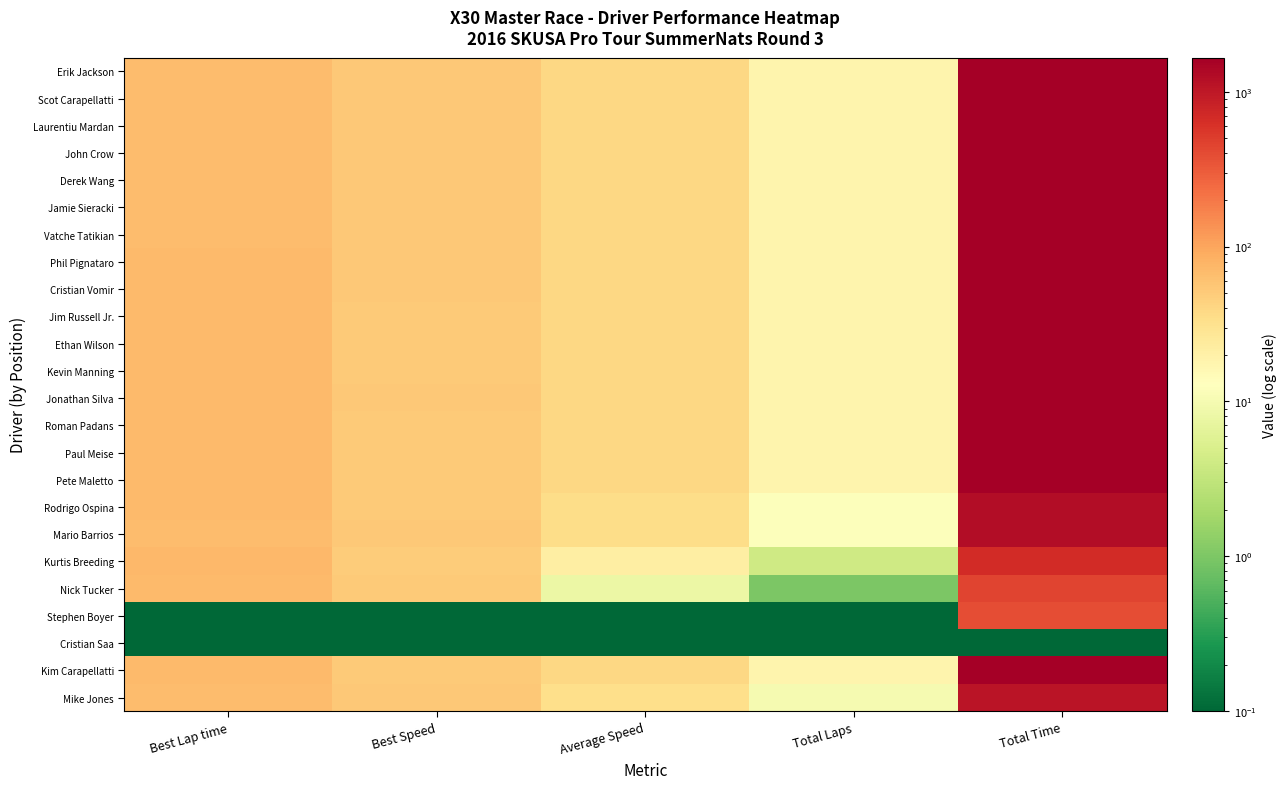

Reading right to left, extract all data points from this chart.

Erik Jackson: Total Time=1621.5	Total Laps=18.0	Average Speed=40.0	Best Speed=52.9	Best Lap time=68.1
Scot Carapellatti: Total Time=1622.3	Total Laps=18.0	Average Speed=39.9	Best Speed=52.8	Best Lap time=68.2
Laurentiu Mardan: Total Time=1622.4	Total Laps=18.0	Average Speed=39.9	Best Speed=52.8	Best Lap time=68.2
John Crow: Total Time=1629.5	Total Laps=18.0	Average Speed=39.8	Best Speed=52.8	Best Lap time=68.2
Derek Wang: Total Time=1629.9	Total Laps=18.0	Average Speed=39.8	Best Speed=52.7	Best Lap time=68.3
Jamie Sieracki: Total Time=1630.8	Total Laps=18.0	Average Speed=39.7	Best Speed=52.8	Best Lap time=68.2
Vatche Tatikian: Total Time=1631.6	Total Laps=18.0	Average Speed=39.7	Best Speed=52.7	Best Lap time=68.3
Phil Pignataro: Total Time=1632.9	Total Laps=18.0	Average Speed=39.7	Best Speed=52.6	Best Lap time=68.5
Cristian Vomir: Total Time=1635.1	Total Laps=18.0	Average Speed=39.6	Best Speed=52.5	Best Lap time=68.5
Jim Russell Jr.: Total Time=1635.9	Total Laps=18.0	Average Speed=39.6	Best Speed=52.4	Best Lap time=68.7
Ethan Wilson: Total Time=1635.9	Total Laps=18.0	Average Speed=39.6	Best Speed=52.2	Best Lap time=69.0
Kevin Manning: Total Time=1639.6	Total Laps=18.0	Average Speed=39.5	Best Speed=52.3	Best Lap time=68.8
Jonathan Silva: Total Time=1643.1	Total Laps=18.0	Average Speed=39.4	Best Speed=52.4	Best Lap time=68.7
Roman Padans: Total Time=1645.5	Total Laps=18.0	Average Speed=39.4	Best Speed=52.2	Best Lap time=68.9
Paul Meise: Total Time=1649.4	Total Laps=18.0	Average Speed=39.3	Best Speed=52.4	Best Lap time=68.8
Pete Maletto: Total Time=1657.7	Total Laps=18.0	Average Speed=39.1	Best Speed=51.7	Best Lap time=69.7
Rodrigo Ospina: Total Time=1227.8	Total Laps=12.0	Average Speed=35.2	Best Speed=51.9	Best Lap time=69.4
Mario Barrios: Total Time=1230.9	Total Laps=12.0	Average Speed=35.1	Best Speed=52.8	Best Lap time=68.2
Kurtis Breeding: Total Time=681.2	Total Laps=4.0	Average Speed=21.1	Best Speed=49.6	Best Lap time=72.5
Nick Tucker: Total Time=455.5	Total Laps=1.0	Average Speed=7.9	Best Speed=50.8	Best Lap time=70.9
Stephen Boyer: Total Time=385.4	Total Laps=0.0	Average Speed=0.0	Best Speed=0.0	Best Lap time=0.0
Cristian Saa: Total Time=0.0	Total Laps=0.0	Average Speed=0.0	Best Speed=0.0	Best Lap time=0.0
Kim Carapellatti: Total Time=1643.4	Total Laps=18.0	Average Speed=39.4	Best Speed=52.2	Best Lap time=68.9
Mike Jones: Total Time=1078.7	Total Laps=10.0	Average Speed=33.4	Best Speed=52.7	Best Lap time=68.3